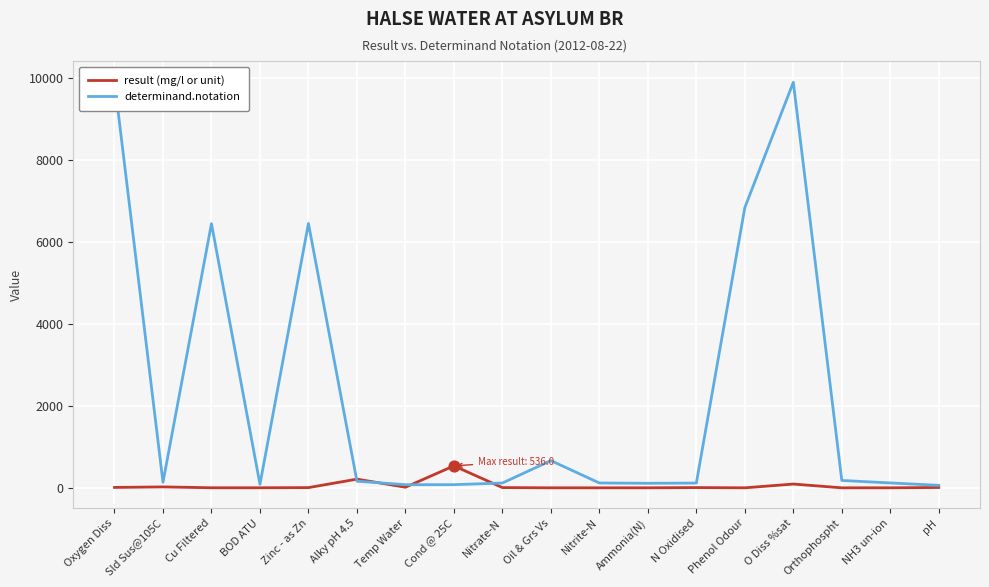

Which series has the widest spread of Y values?

determinand.notation